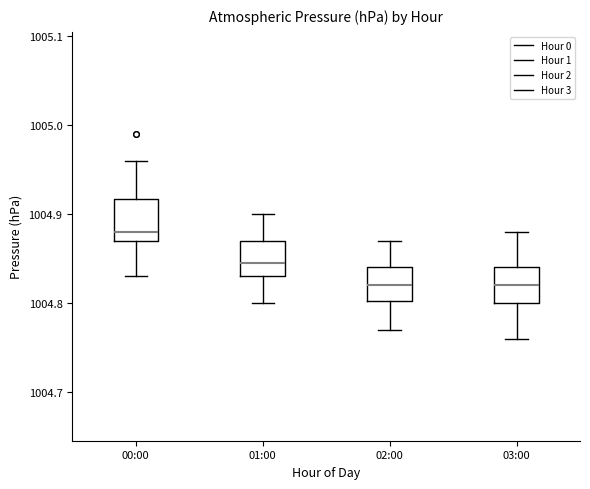

Reading left to right, transcribe this box plot: for each box, give where its median line is, the range the box spans, and where its two whiskers end, as read against the y-axis. The values are not printed on the chart, so give them approximately, as read against the axis.

00:00: median 1004.88, box 1004.87 to 1004.92, whiskers 1004.83 to 1004.96
01:00: median 1004.85, box 1004.83 to 1004.87, whiskers 1004.80 to 1004.90
02:00: median 1004.82, box 1004.80 to 1004.84, whiskers 1004.77 to 1004.87
03:00: median 1004.82, box 1004.80 to 1004.84, whiskers 1004.76 to 1004.88